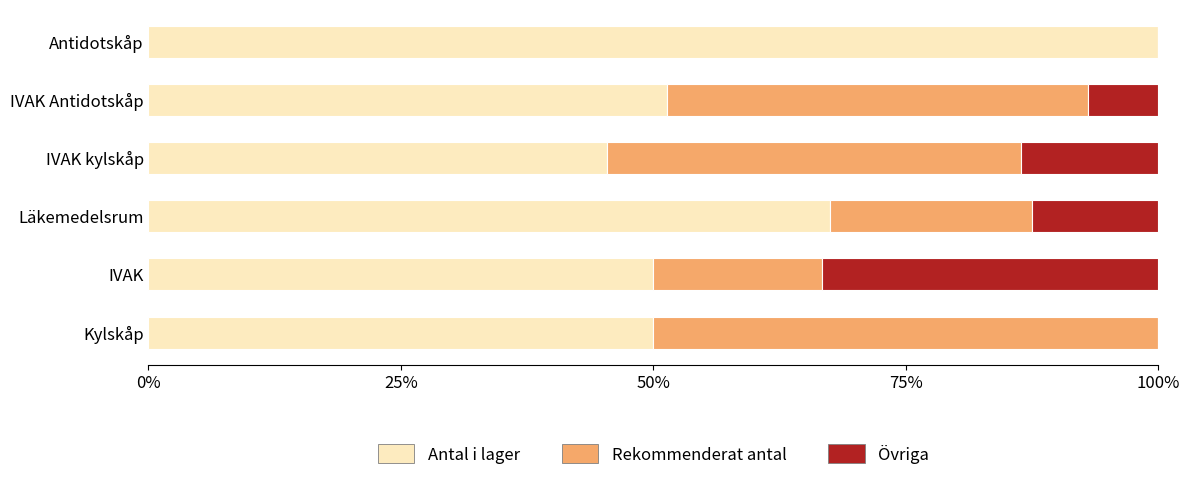

At which label is Antal i lager closest to 72?

Läkemedelsrum